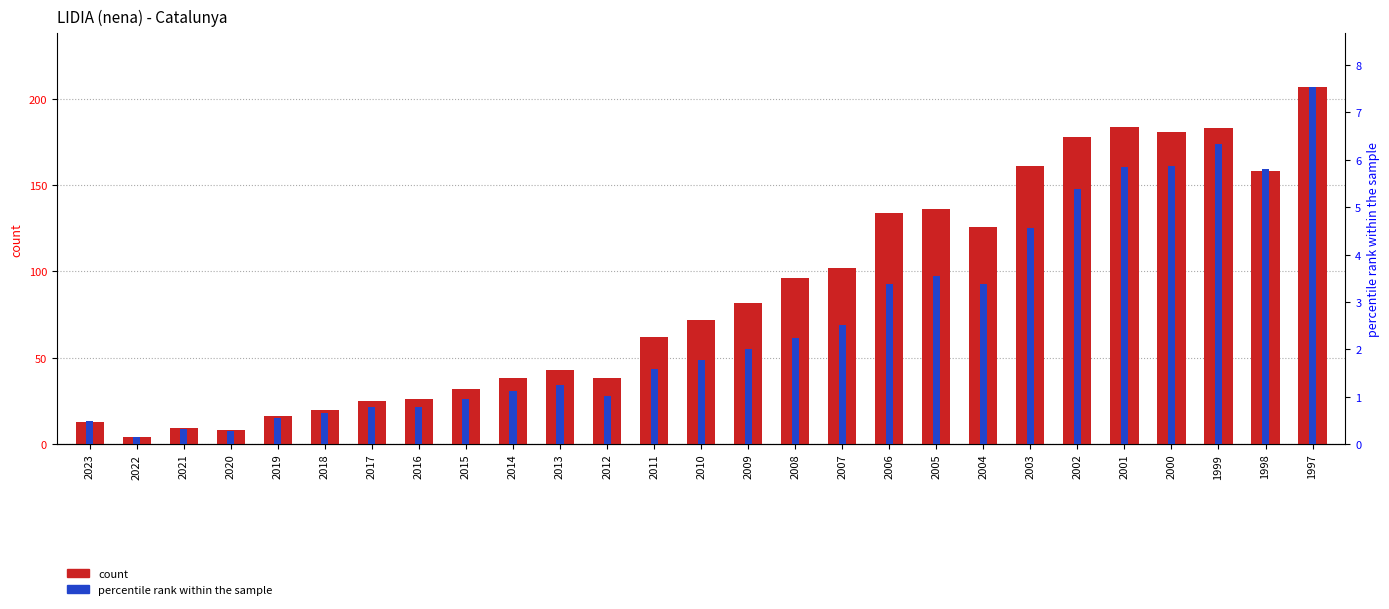

Reading left to right, extract all data points from this chart.

count: 13.0	4.0	9.0	8.0	16.0	20.0	25.0	26.0	32.0	38.0	43.0	38.0	62.0	72.0	82.0	96.0	102.0	134.0	136.0	126.0	161.0	178.0	184.0	181.0	183.0	158.0	207.0
percentile rank within the sample: 0.5	0.1	0.3	0.3	0.5	0.7	0.8	0.8	0.9	1.1	1.2	1.0	1.6	1.8	2.0	2.2	2.5	3.4	3.5	3.4	4.6	5.4	5.8	5.9	6.3	5.8	7.5